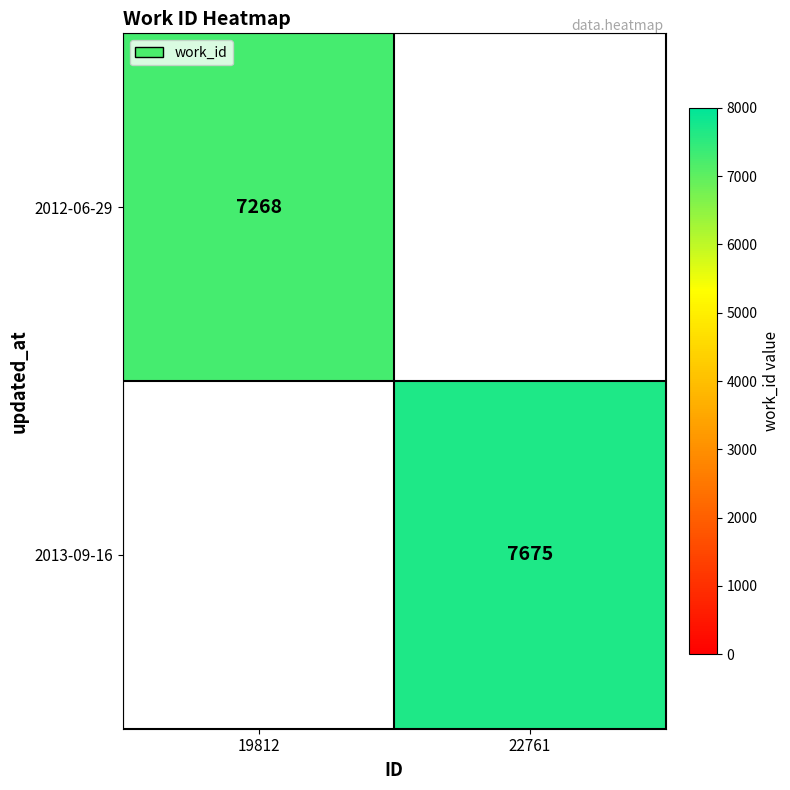

The 2013-09-16 series shows 7675 at 22761. True or false?

True